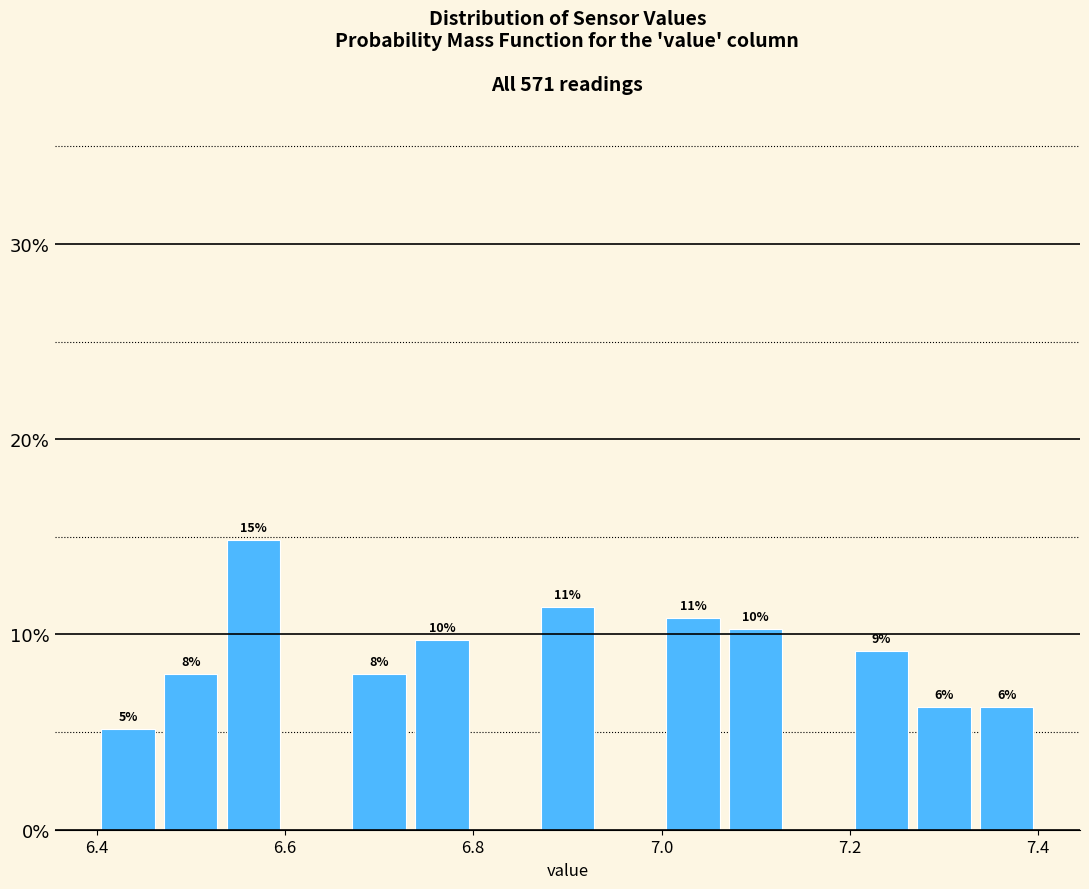

Around what value on the x-axis is the tallest bar? Give the approximate position of its centre, as read against the axis.

6.56